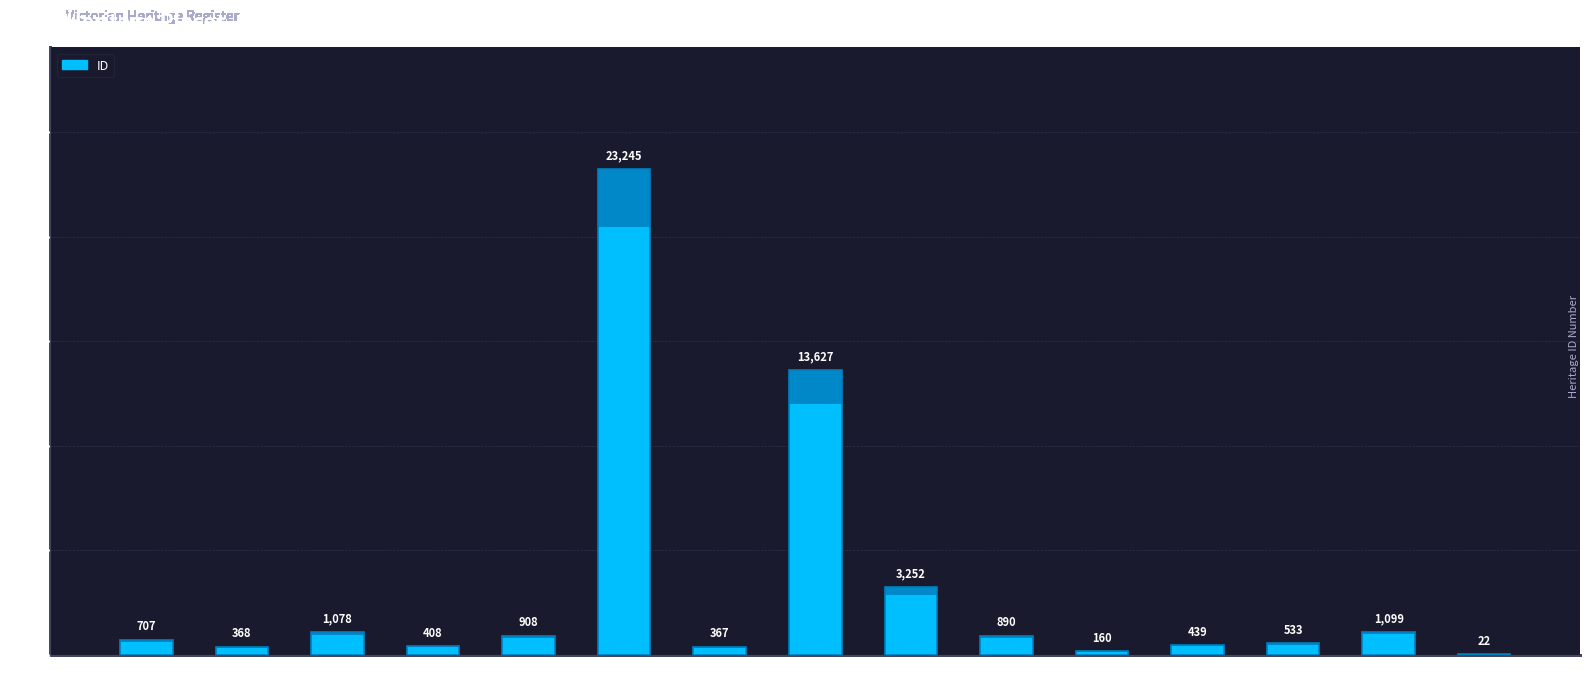

What is the greatest value displayed?

23245